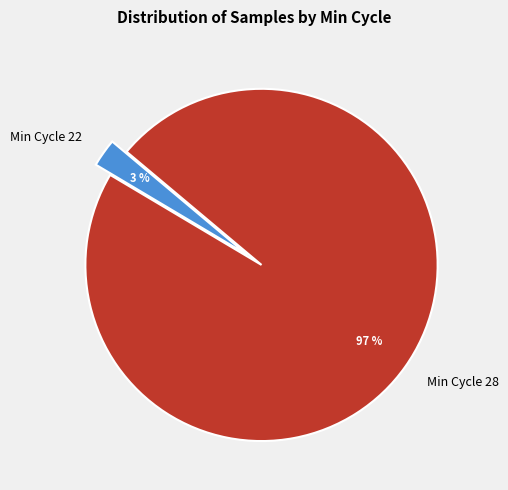

How many slices are in this pie chart?

2